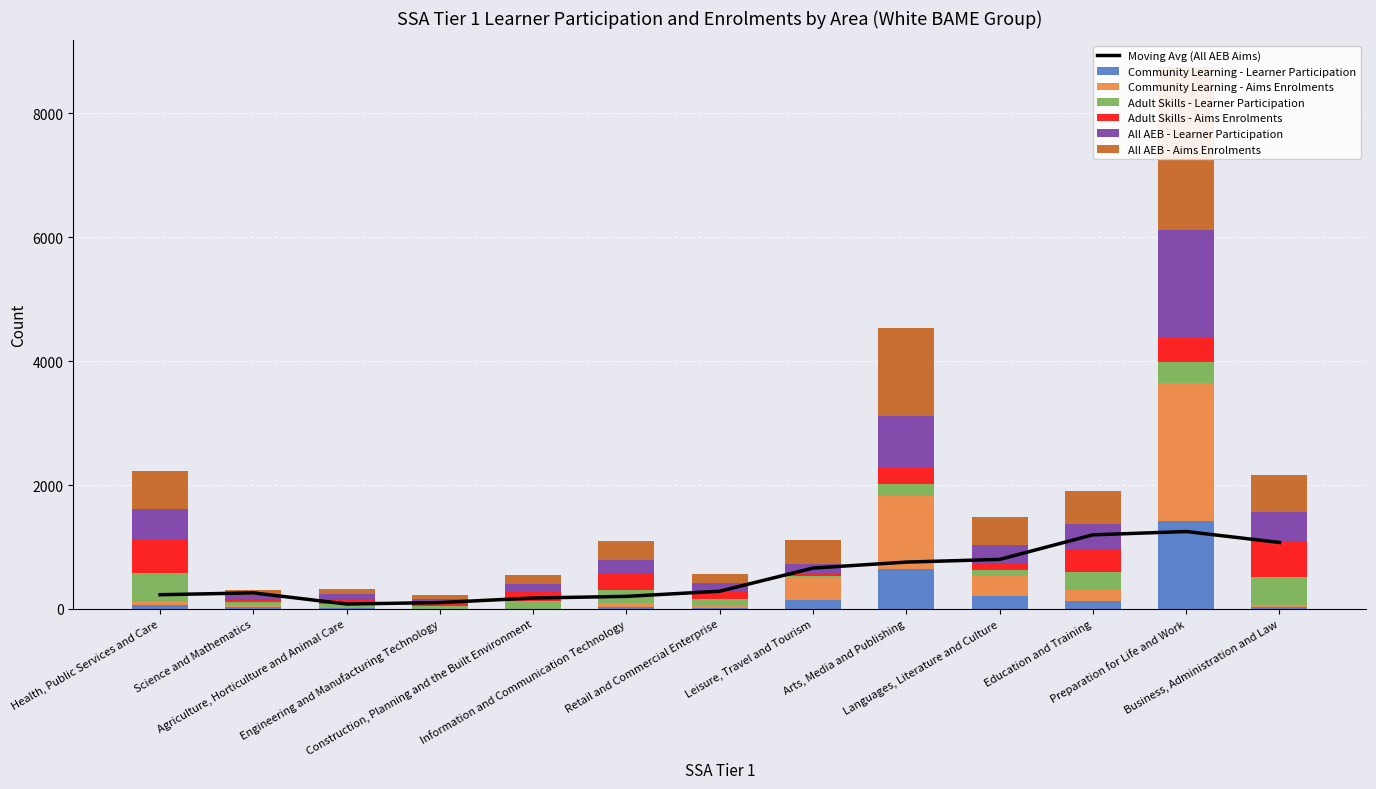

At how many categories does at least one series exceed 1693?

1